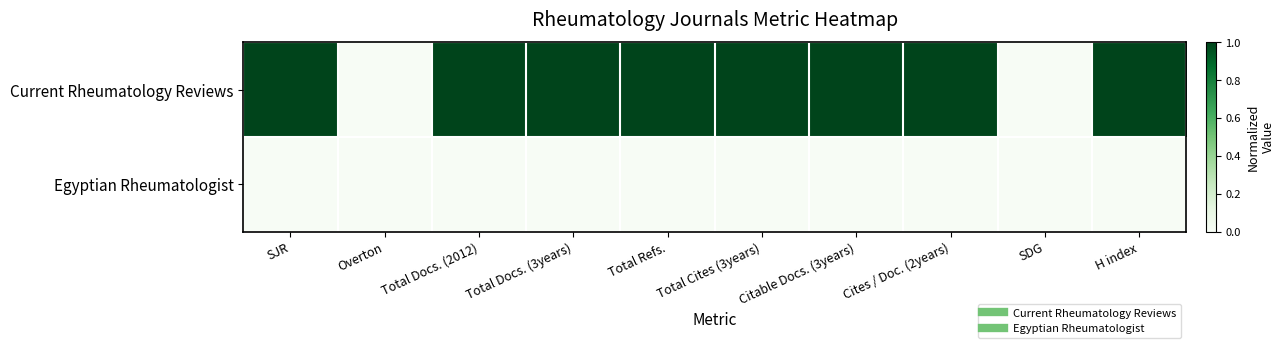

How many data points does each series have?

10